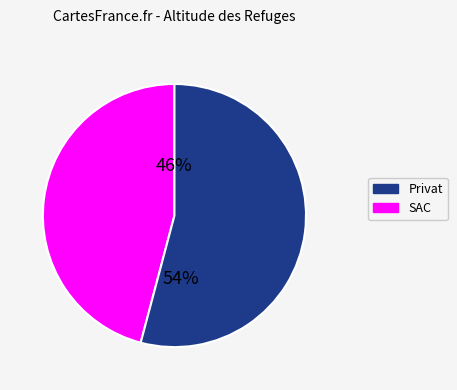

Is there a majority slice in this chart?

Yes